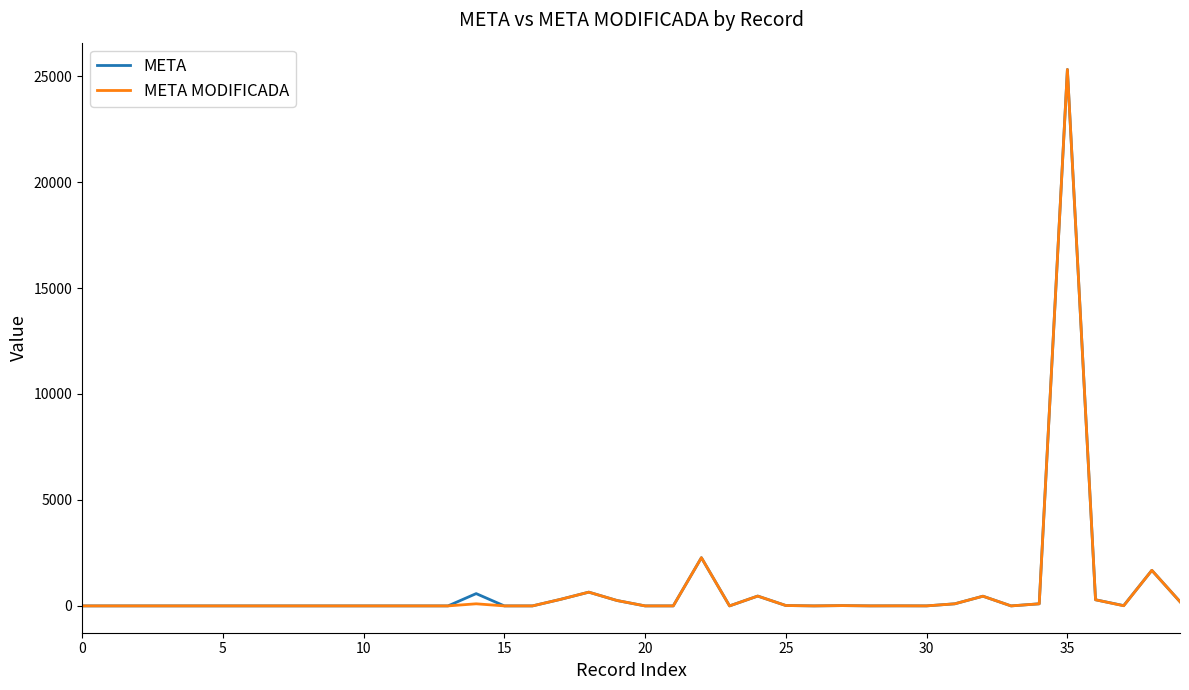

What is the maximum value shown in the chart?

25310.0